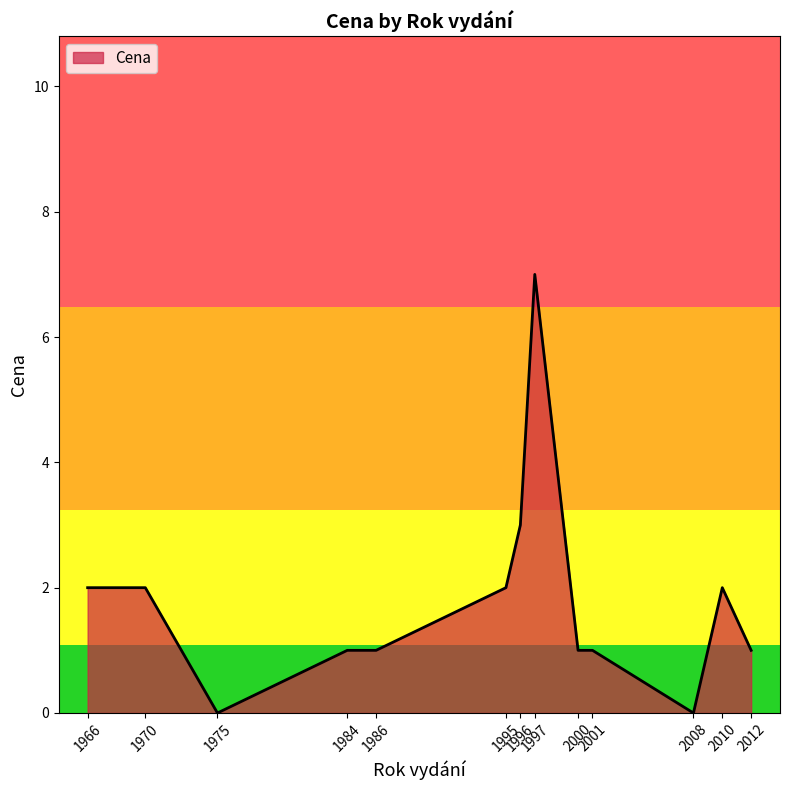

What is the greatest value displayed?

7